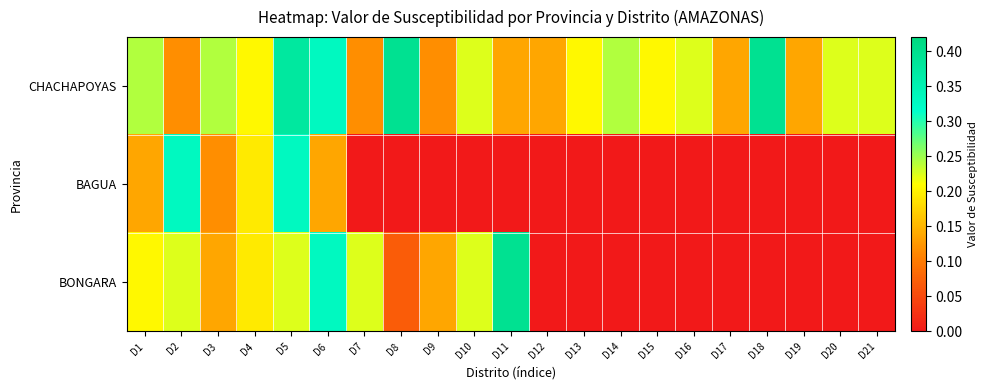

Between D11 and D16, which series saw the biggest shift?

BONGARA